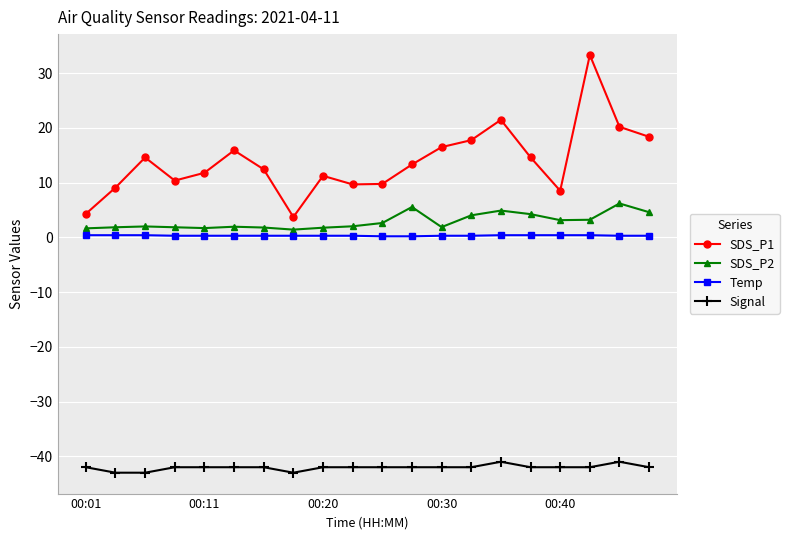

What is the sum of all SDS_P1 values?

277.1